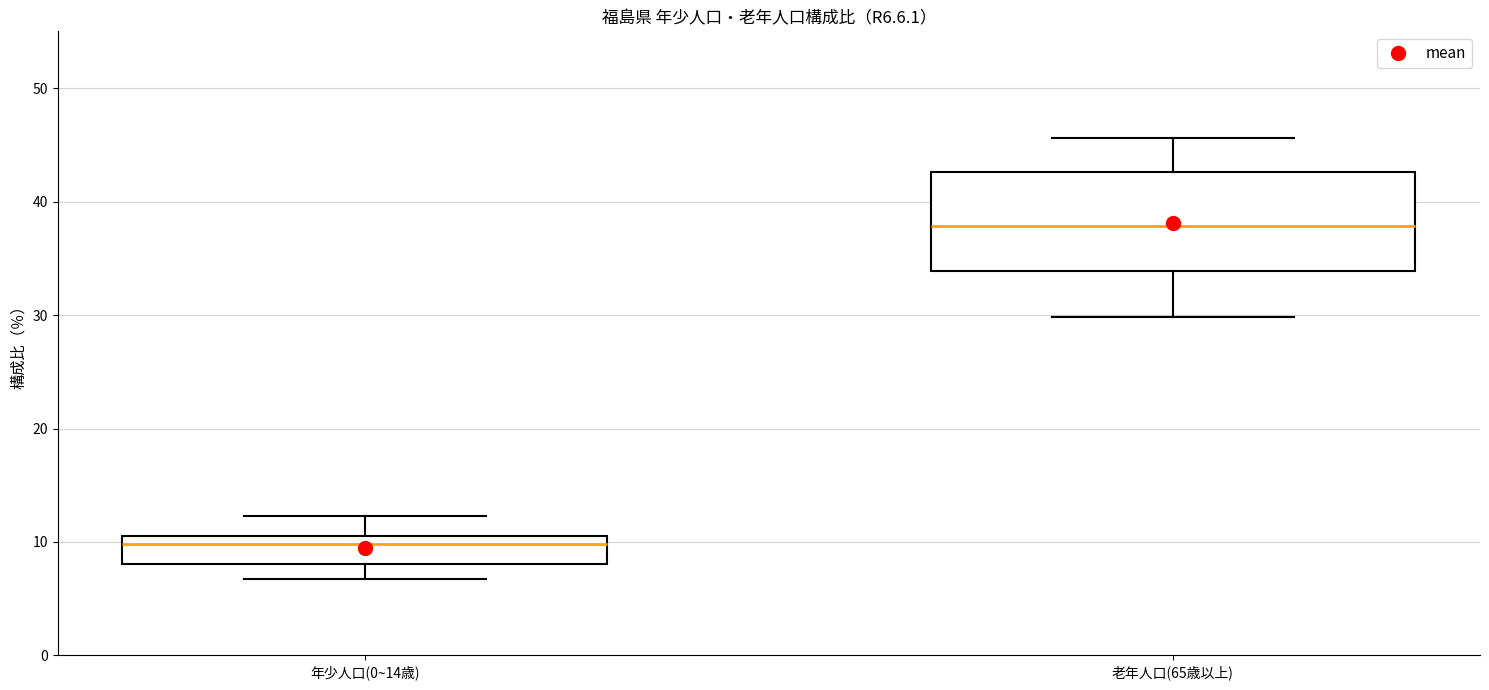

Reading left to right, read every box against the y-axis: the position of its median line, the range the box covers, and the ends of its whiskers. The values are not printed on the chart, so give them approximately, as read against the axis.

年少人口(0~14歳): median 10, box 8 to 11, whiskers 7 to 12
老年人口(65歳以上): median 38, box 34 to 43, whiskers 30 to 46